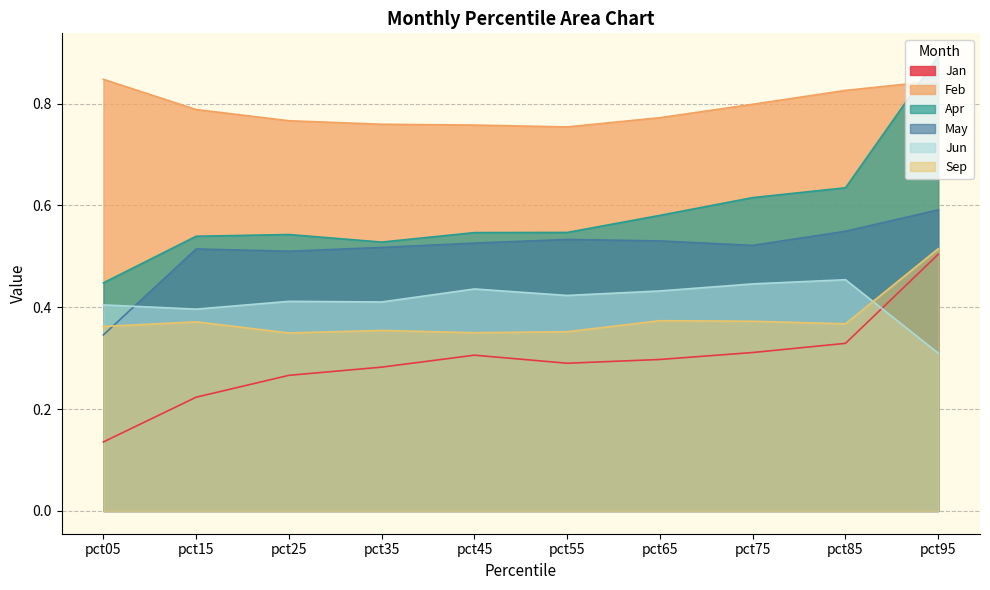

What is the average value of the Sep series?

0.4